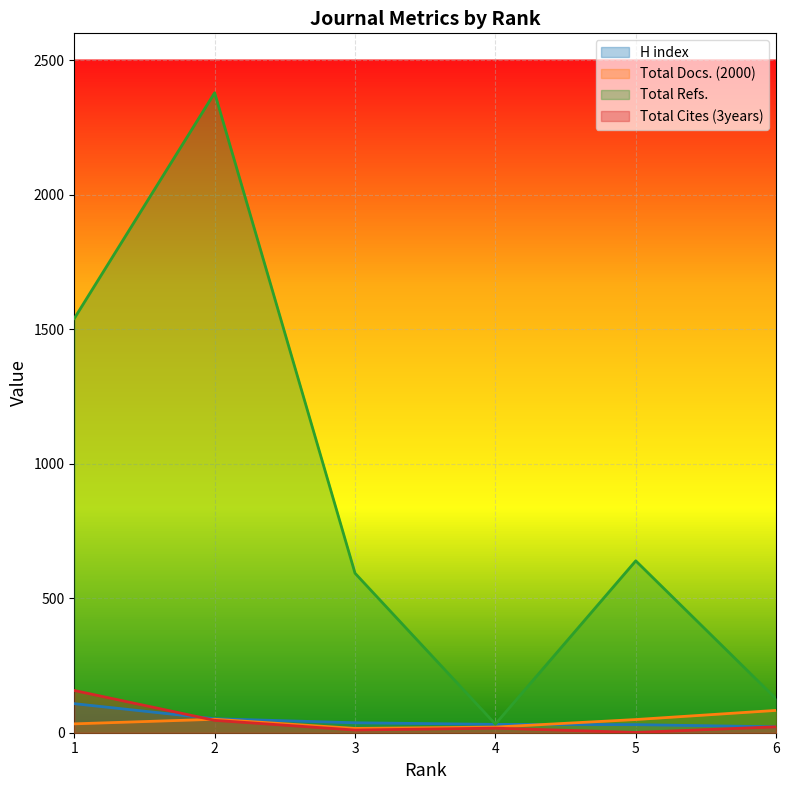

What is the difference between the maximum and minimum values in the Total Cites (3years) series?

156